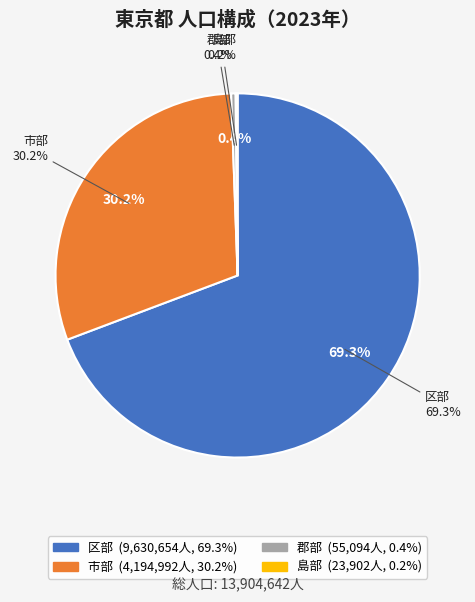

To the nearest percent, what is the difference between the largest and smallest slice percentages?

69%